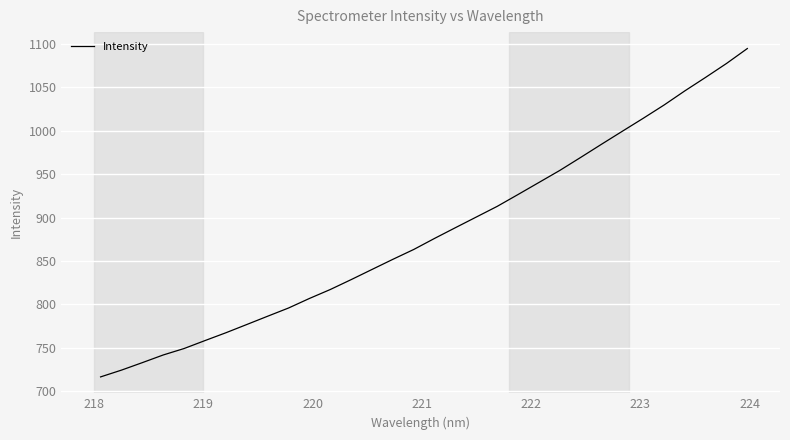

What is the minimum value shown in the chart?

716.4